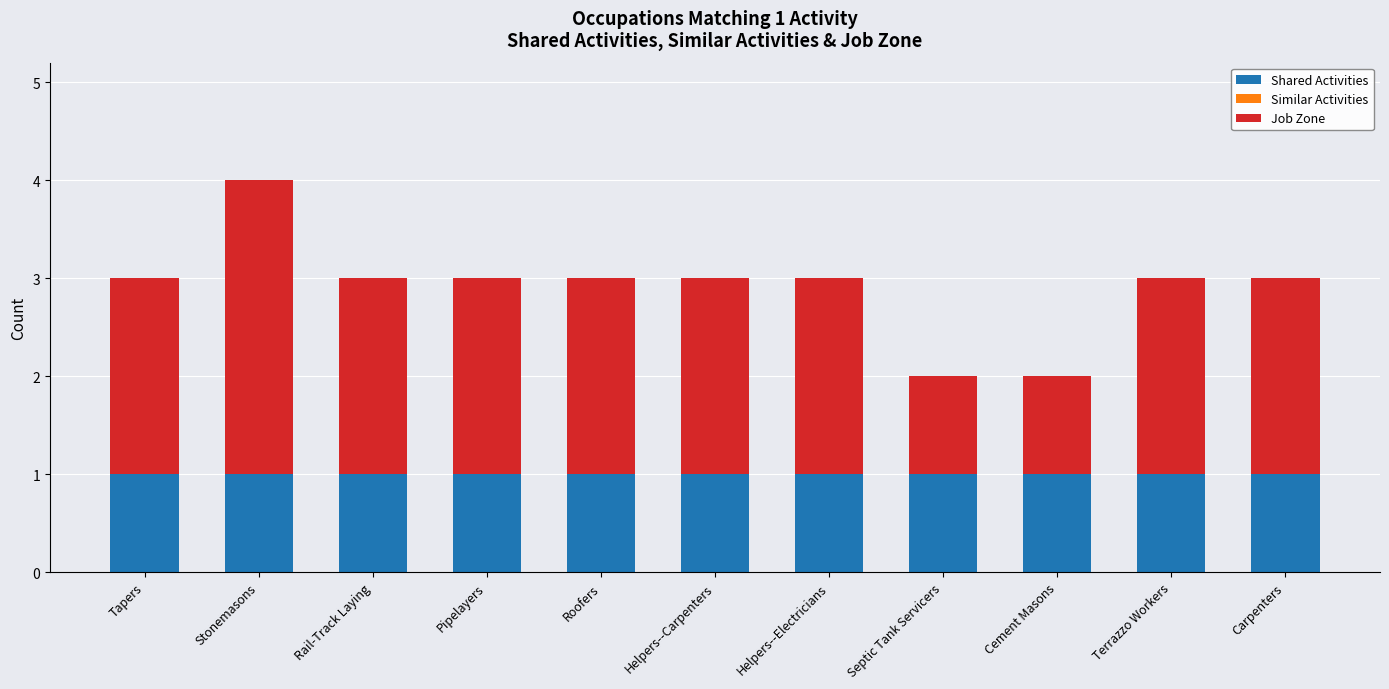

True or false: Shared Activities has a value of 1 at Septic Tank Servicers.

True